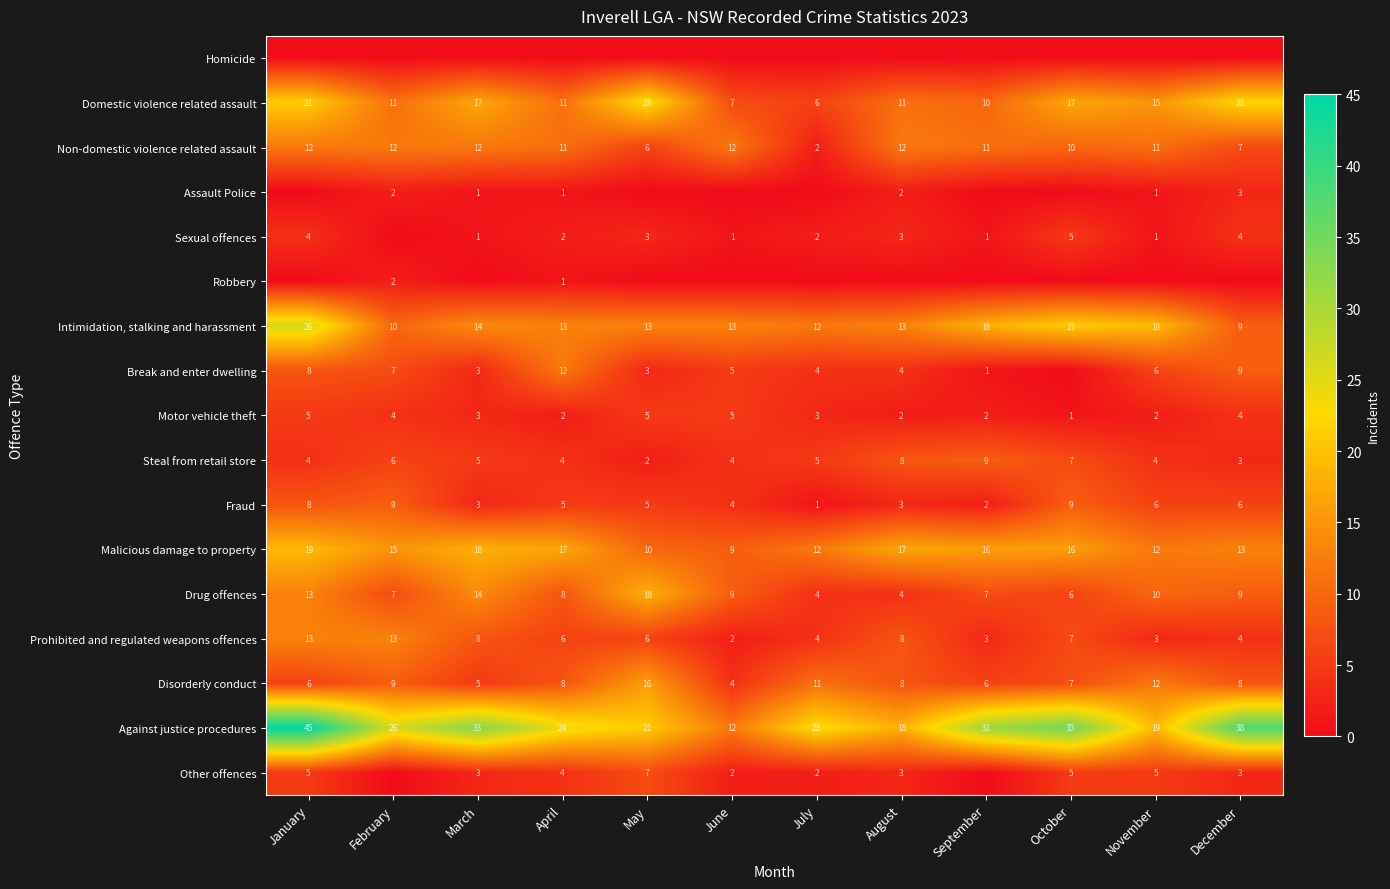

List the series in order of their peak value, lowest first.

Homicide, Robbery, Assault Police, Sexual offences, Motor vehicle theft, Other offences, Steal from retail store, Fraud, Non-domestic violence related assault, Break and enter dwelling, Prohibited and regulated weapons offences, Disorderly conduct, Drug offences, Malicious damage to property, Domestic violence related assault, Intimidation, stalking and harassment, Against justice procedures